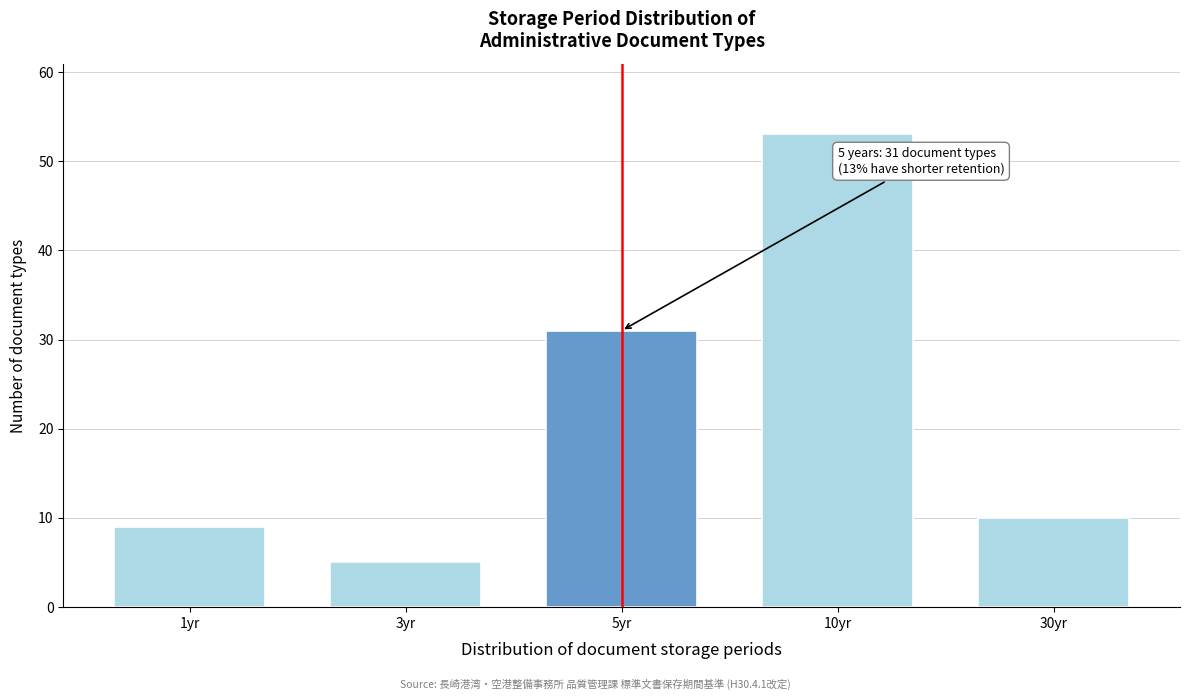

Reading left to right, extract all data points from this chart.

9	5	31	53	10